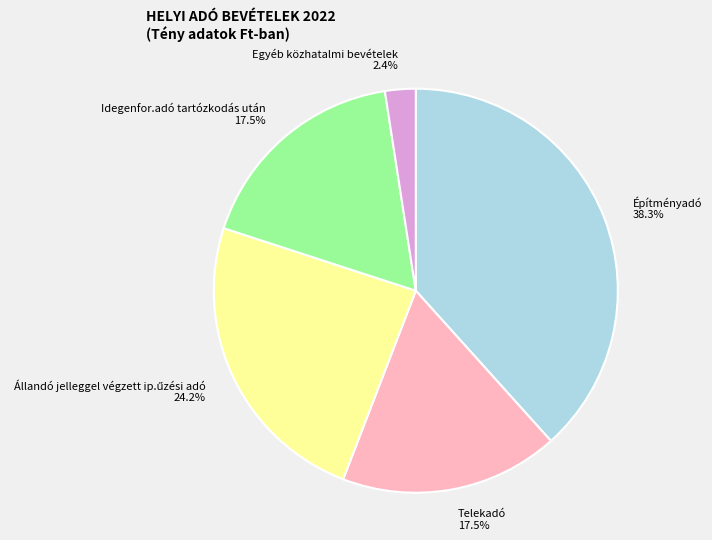

What is the ratio of the value at Egyéb közhatalmi bevételek to the value at Idegenfor.adó tartózkodás után?

0.1